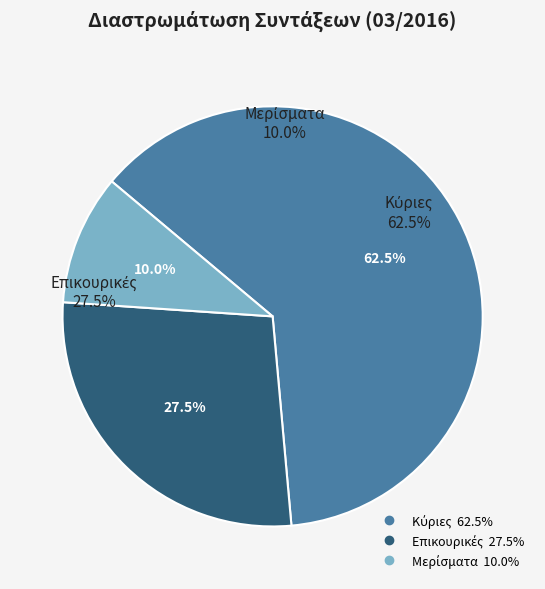

What portion of the pie excludes Επικουρικές?

72.5%